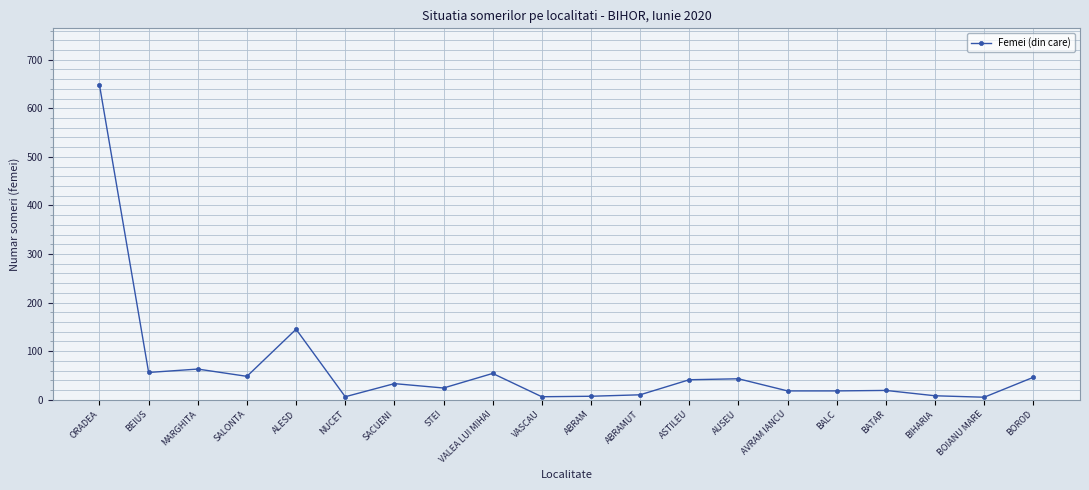

Which has a higher value, ABRAM or BEIUS?

BEIUS